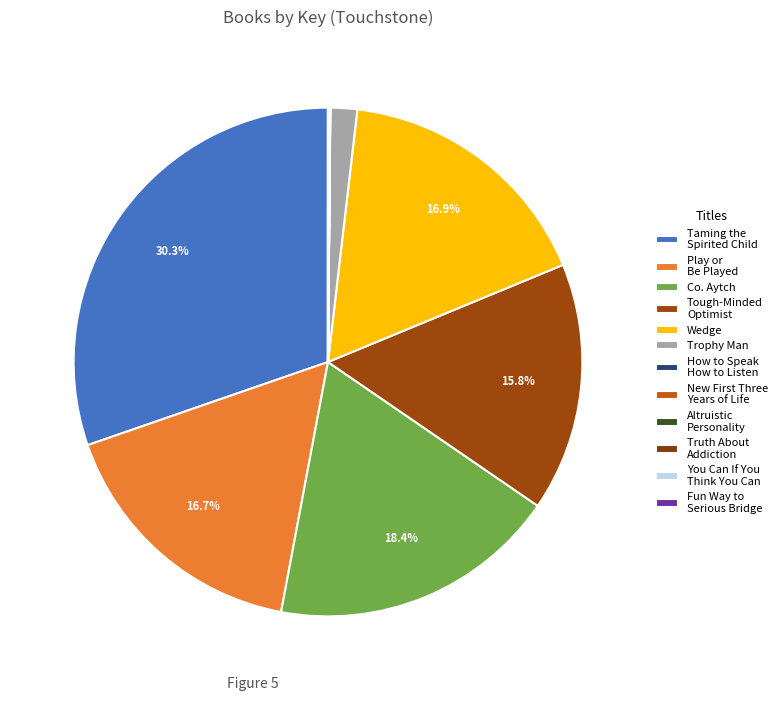

What percentage is the Trophy Man slice, to the nearest percent?

2%